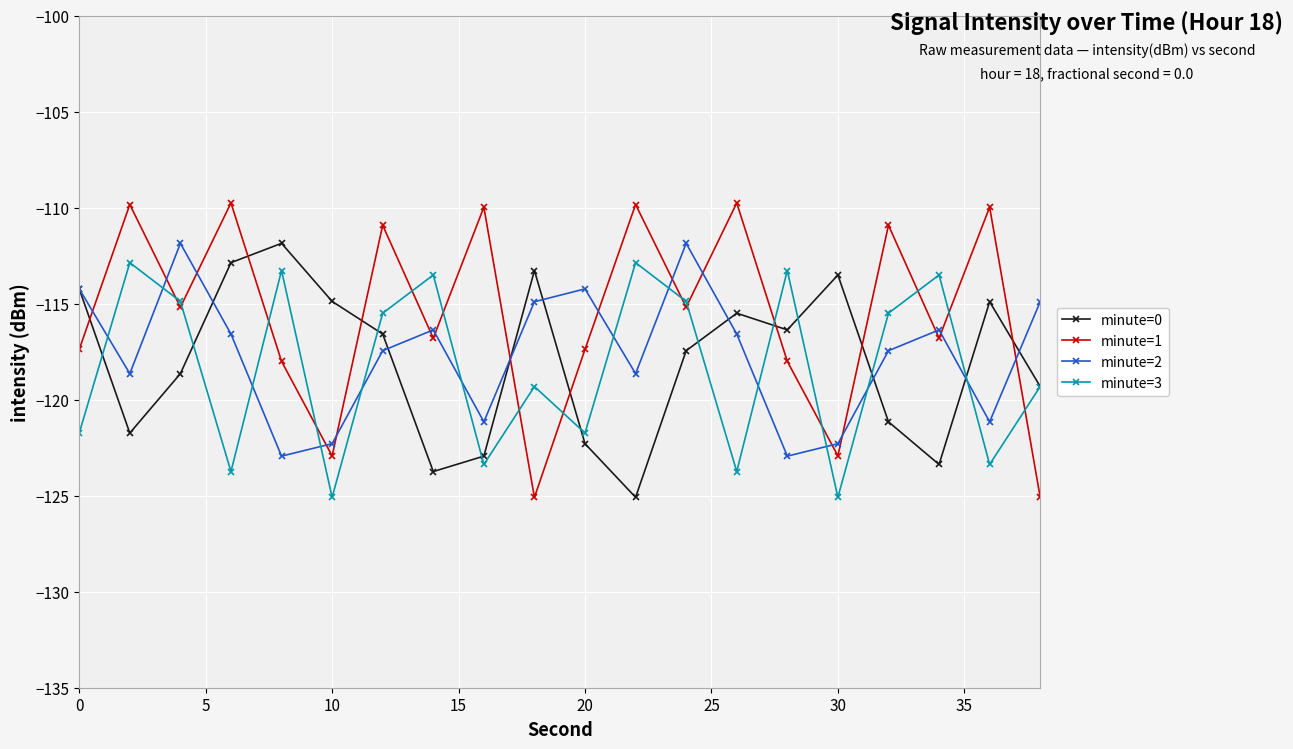

What is the lowest value of the minute=0 series?

-125.1